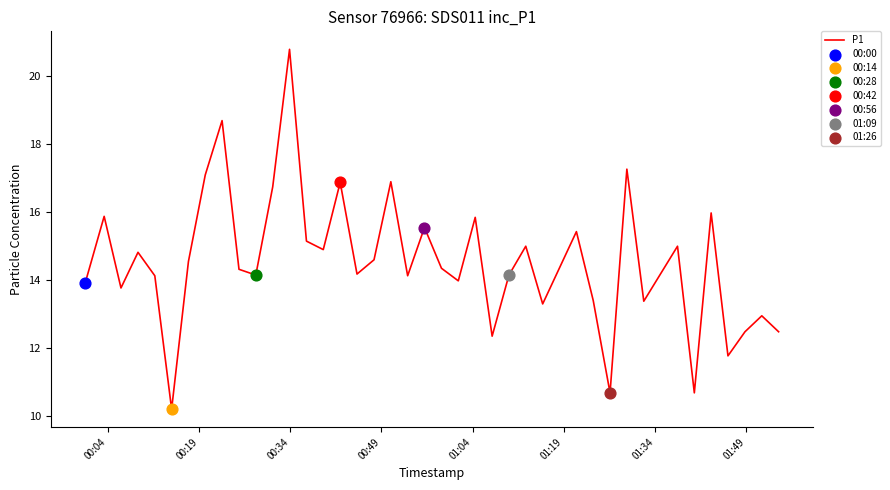

What is the maximum value shown in the chart?

20.8